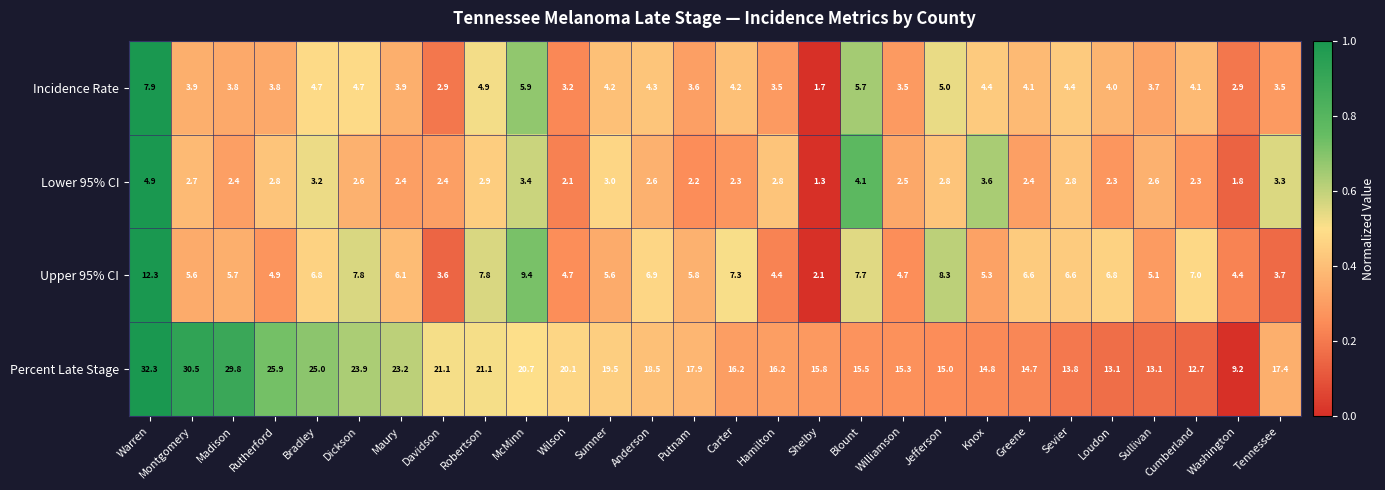

What is the sum of the Lower 95% CI values at Maury and Warren?

7.3